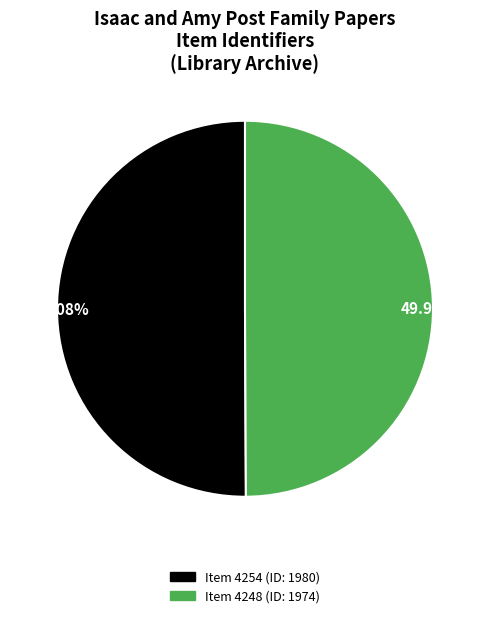

Does any single category account for the majority?

Yes